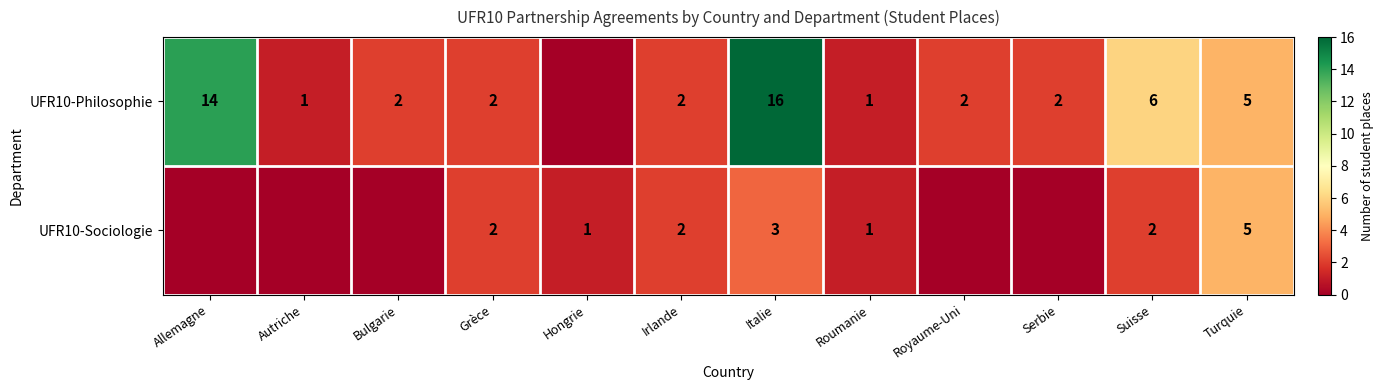

What is the sum of the UFR10-Philosophie values at Suisse and Royaume-Uni?

8